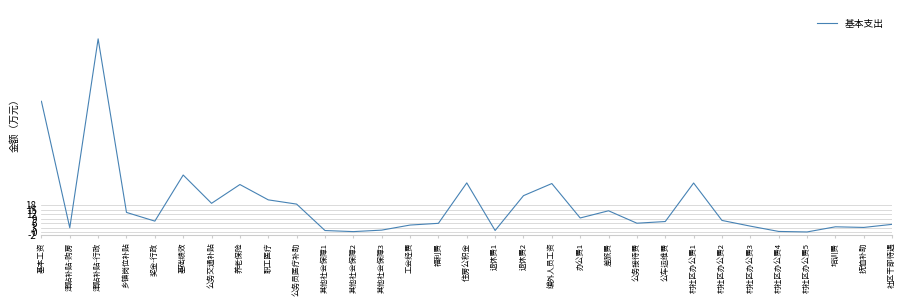

What is the greatest value displayed?

130.1